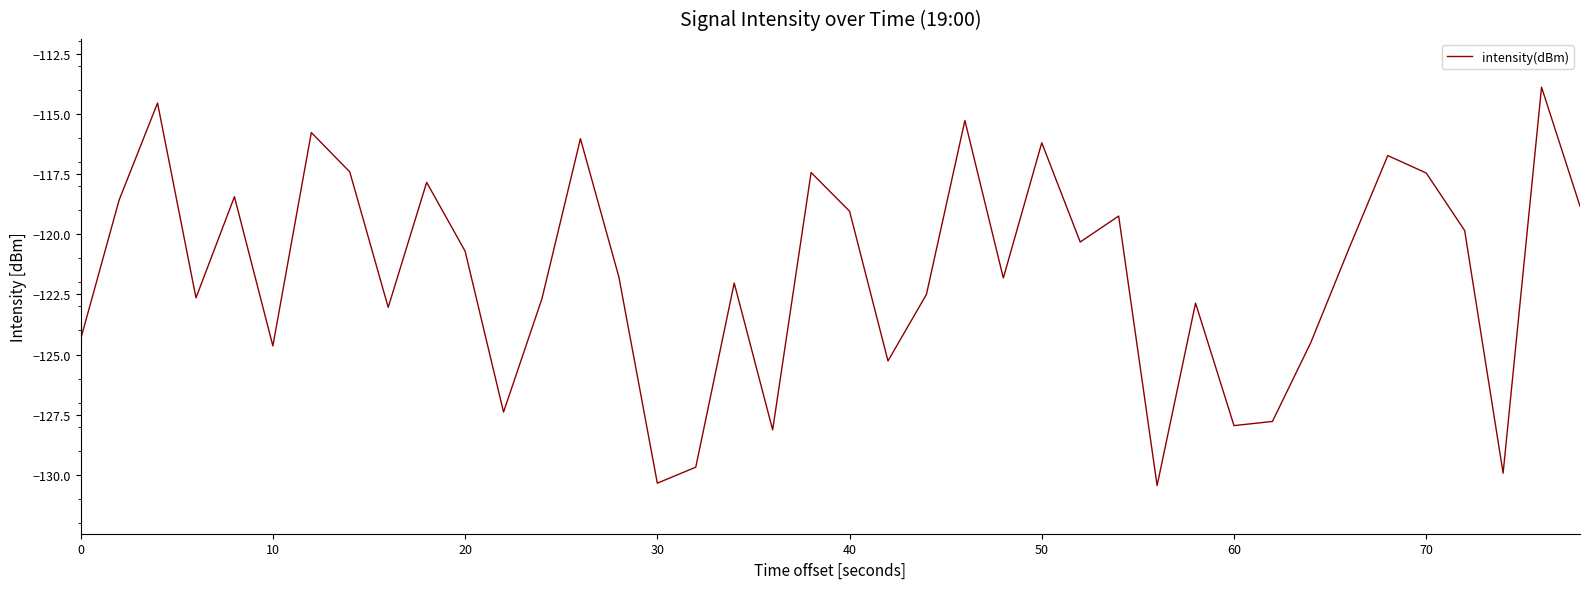

What is the smallest value displayed?

-130.4